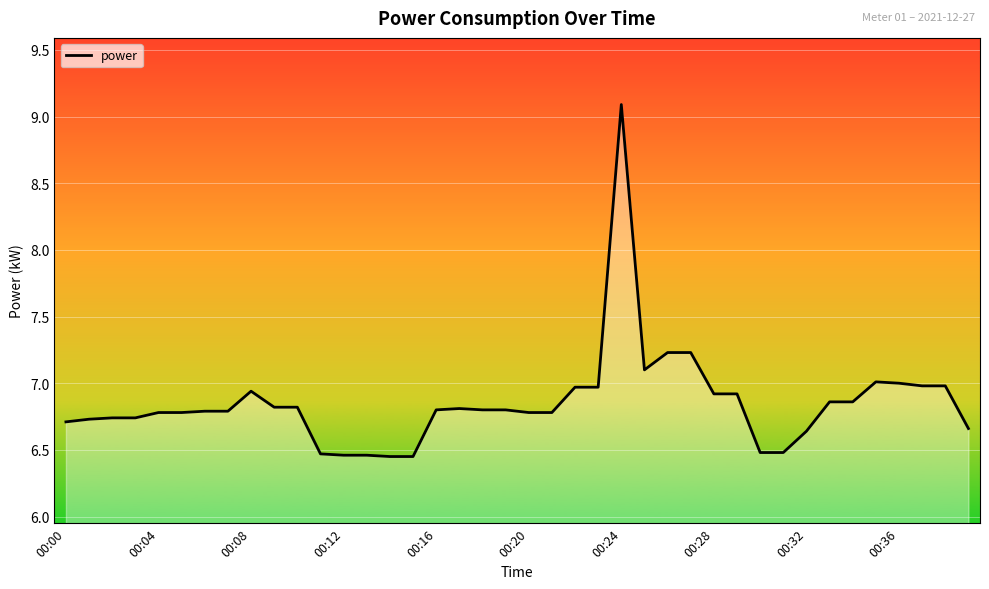

What is the greatest value displayed?

9.1